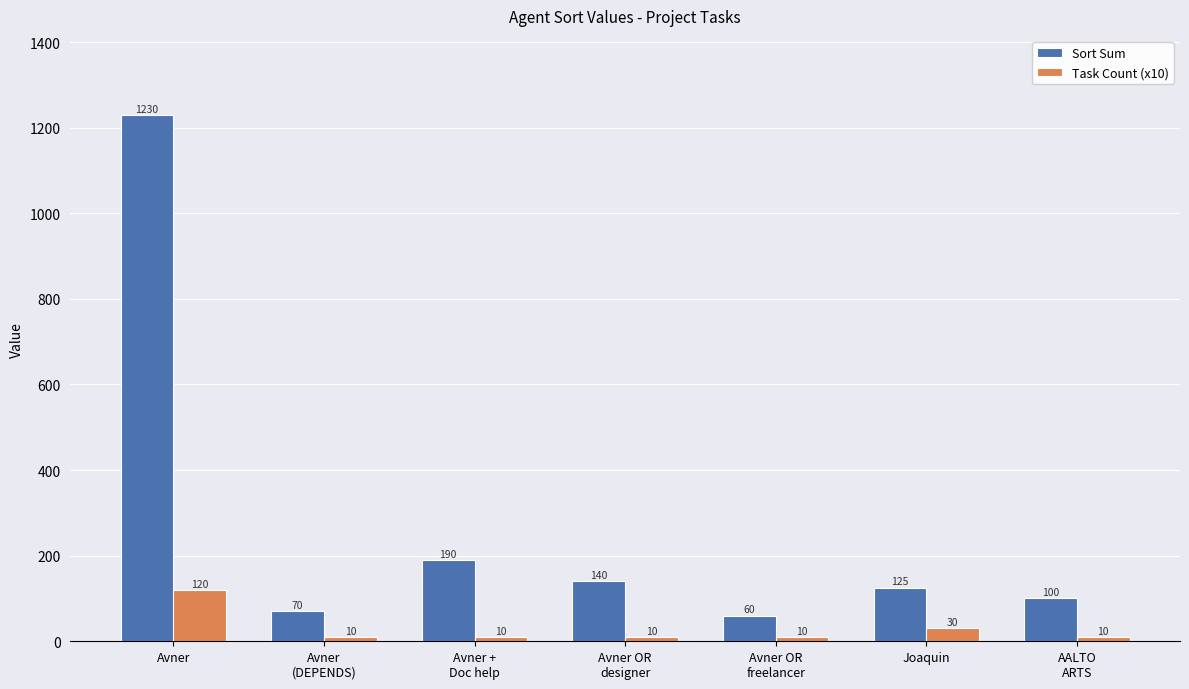

What is the sum of the Sort Sum values at AALTO
ARTS and Avner OR
designer?

240